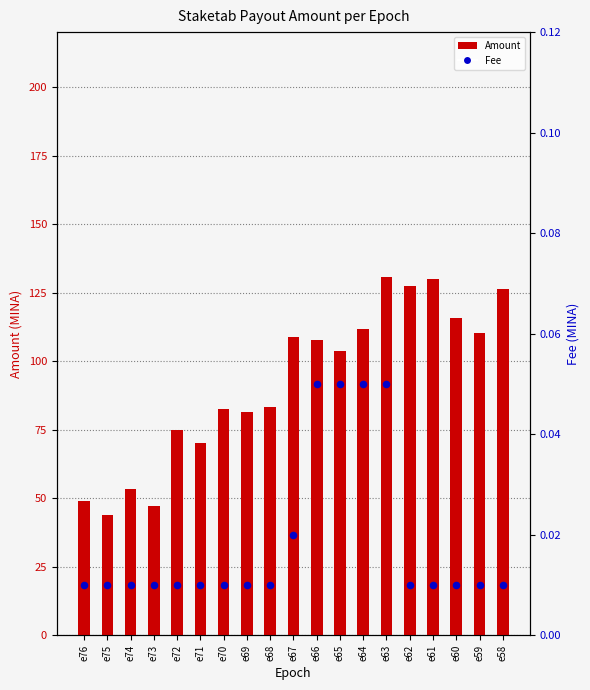

Which series contains the highest Y value?

Amount